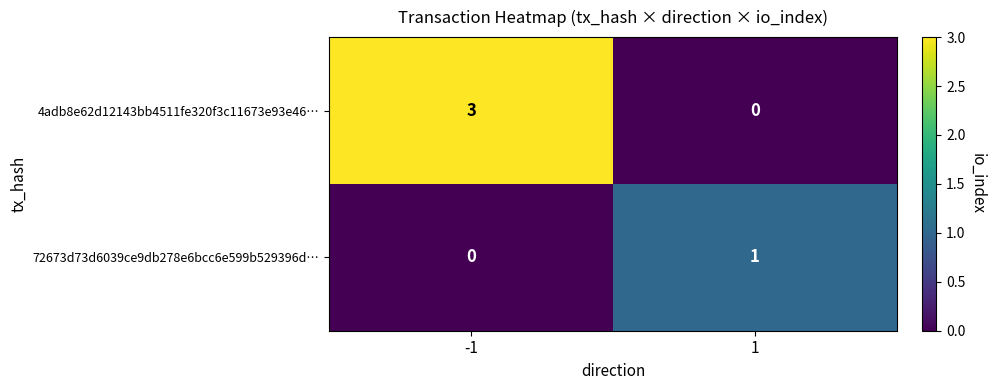

Reading right to left, list all the values displayed in this chart.

4adb8e62d12143bb4511fe320f3c11673e93e46…: 0	3
72673d73d6039ce9db278e6bcc6e599b529396d…: 1	0